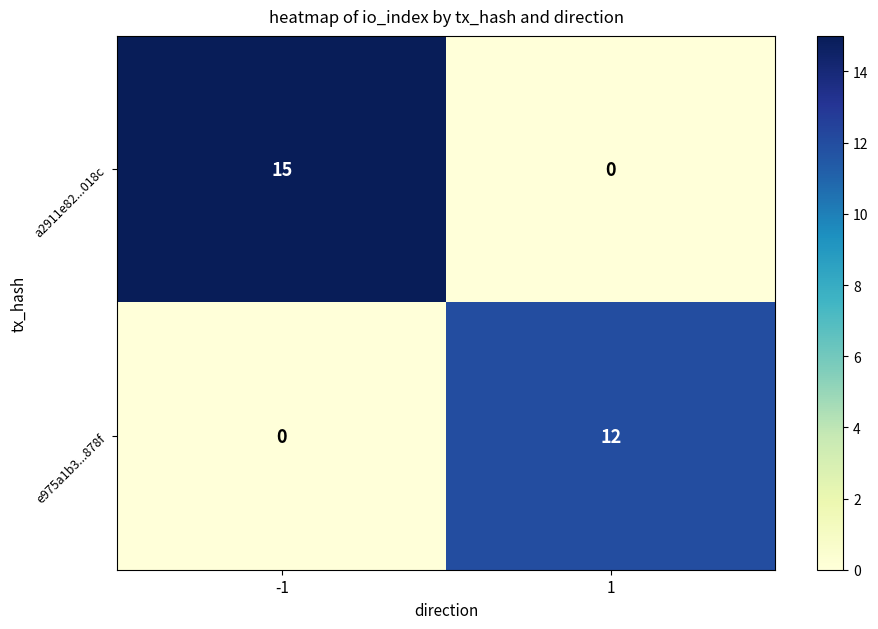

Is the value of e975a1b3...878f at -1 greater than the value of a2911e82...018c at -1?

No